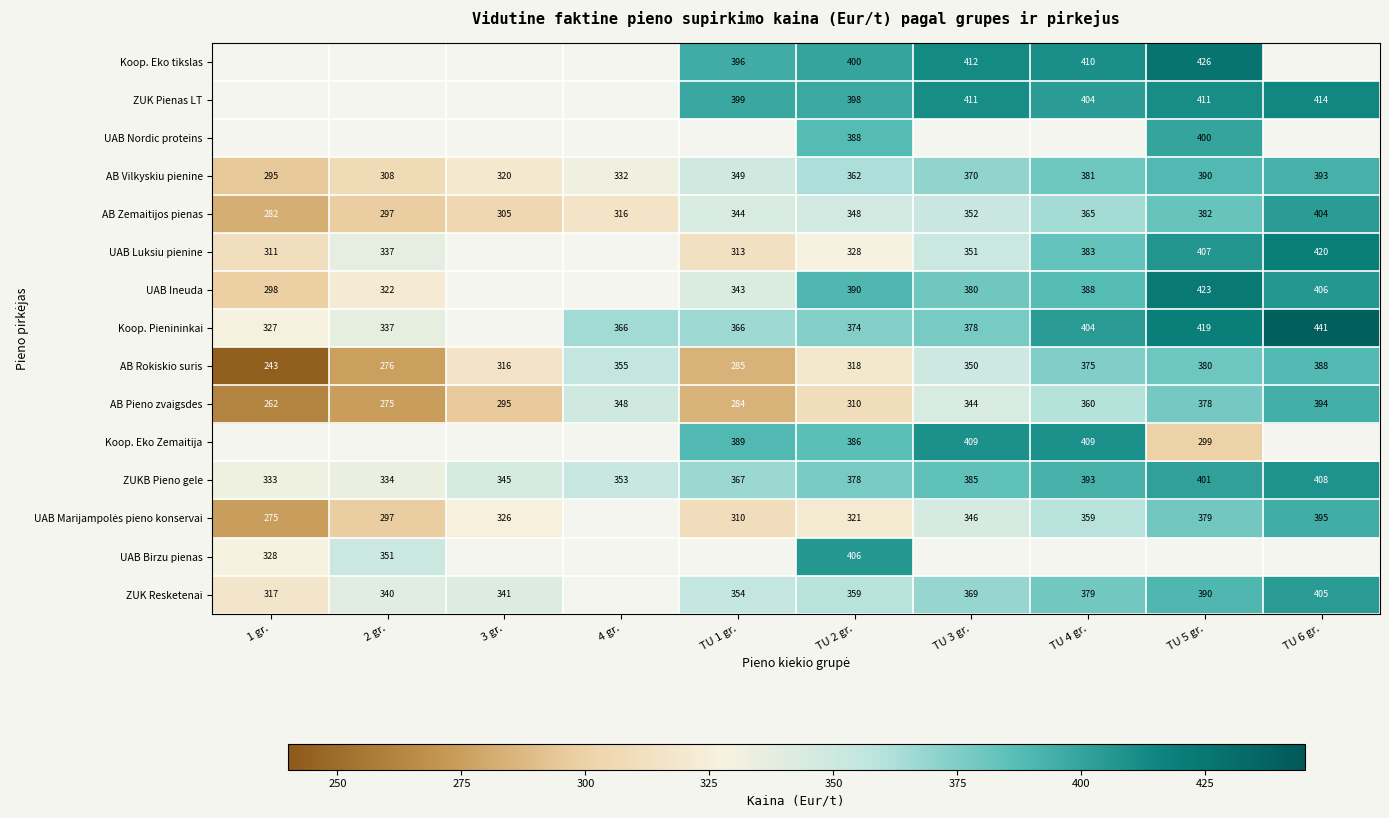

Is it true that AB Vilkyskiu pienine equals 549.4 at TU 1 gr.?

False